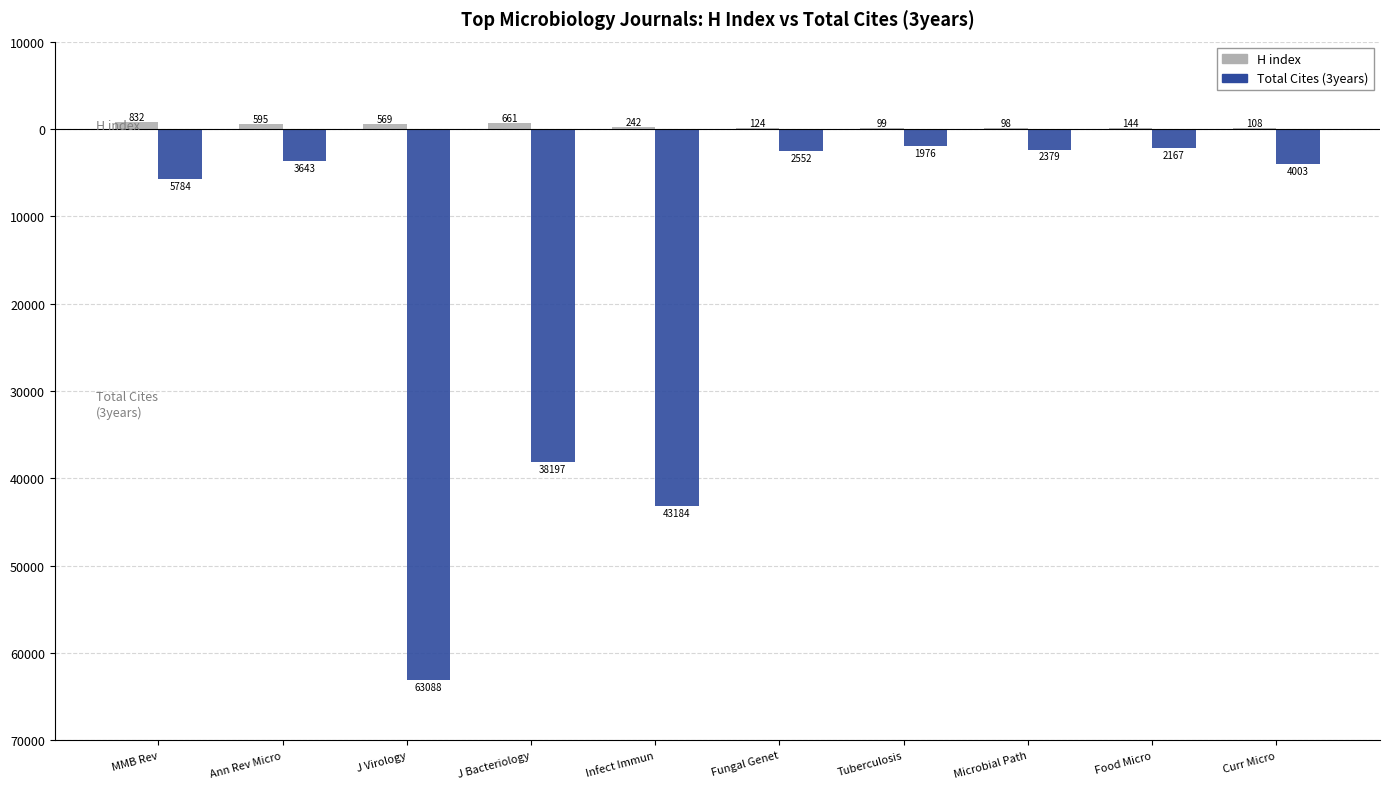

At which category is the sum across all series the highest?

Tuberculosis